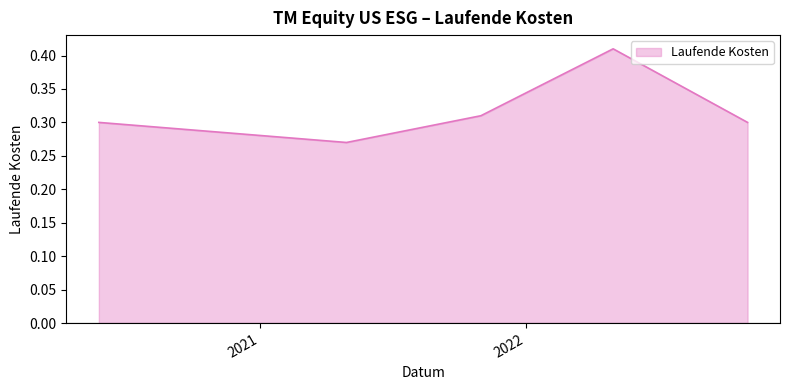

Count the values in the range 0 to 1.

5